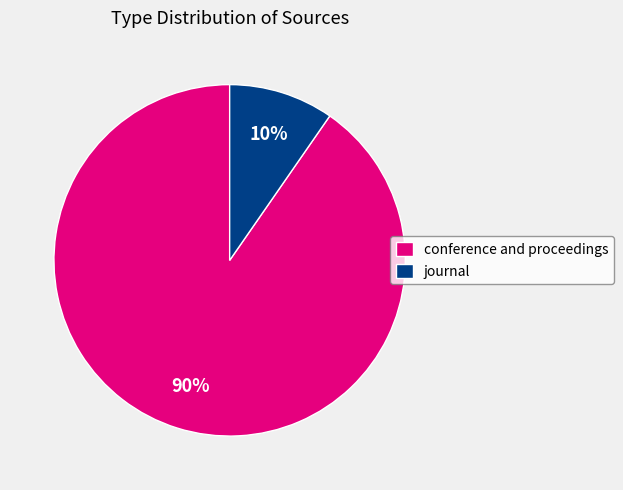

To the nearest percent, what is the combined percentage of journal and conference and proceedings?

100%